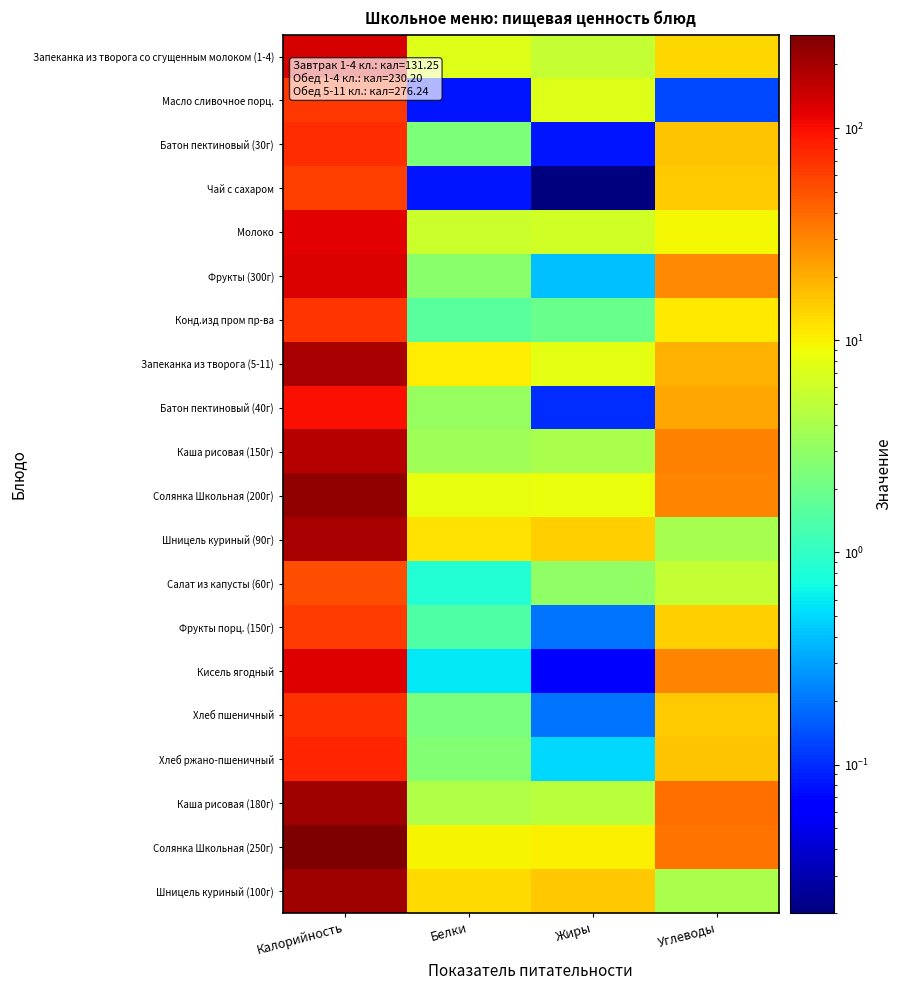

Which has a higher value, Белки or Углеводы?

Углеводы